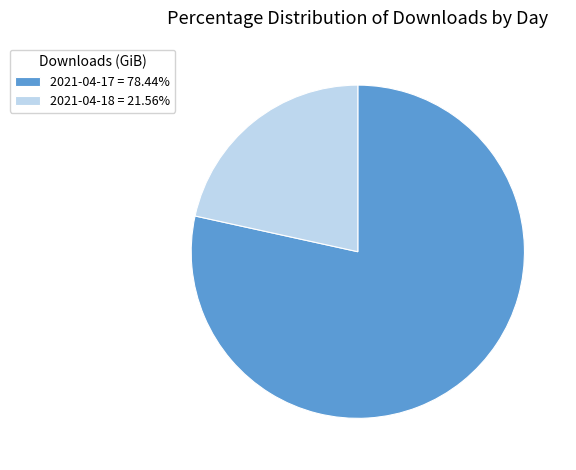

Does 2021-04-17 = 78.44% represent more than half of the total?

Yes